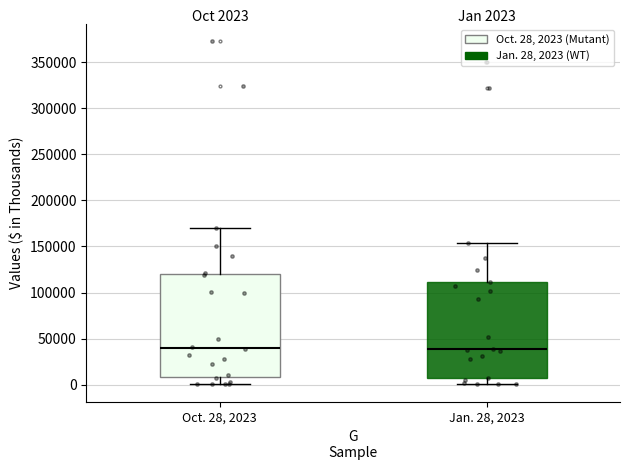

Which box is the tallest, from its lower edge to its upper edge?

Oct. 28, 2023